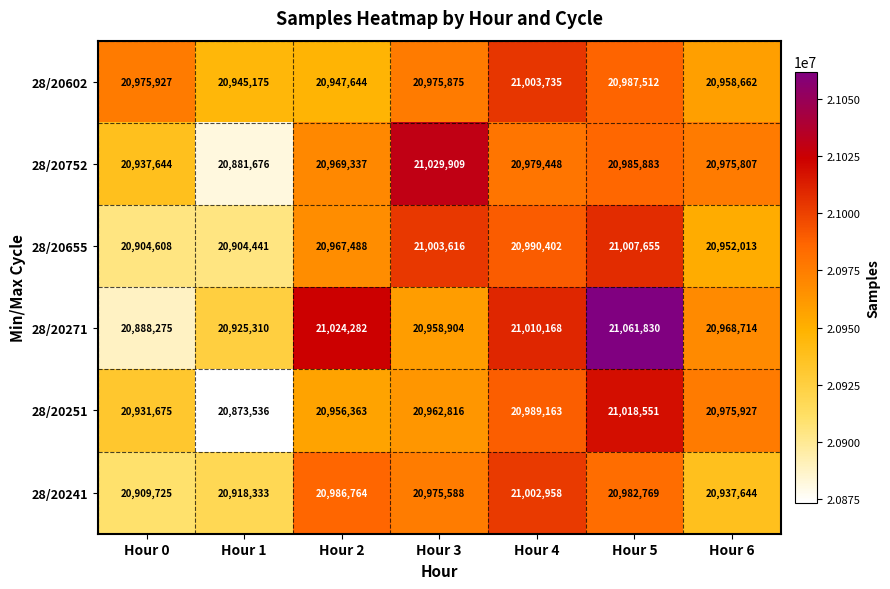

The 28/20241 series shows 28207744 at Hour 6. True or false?

False